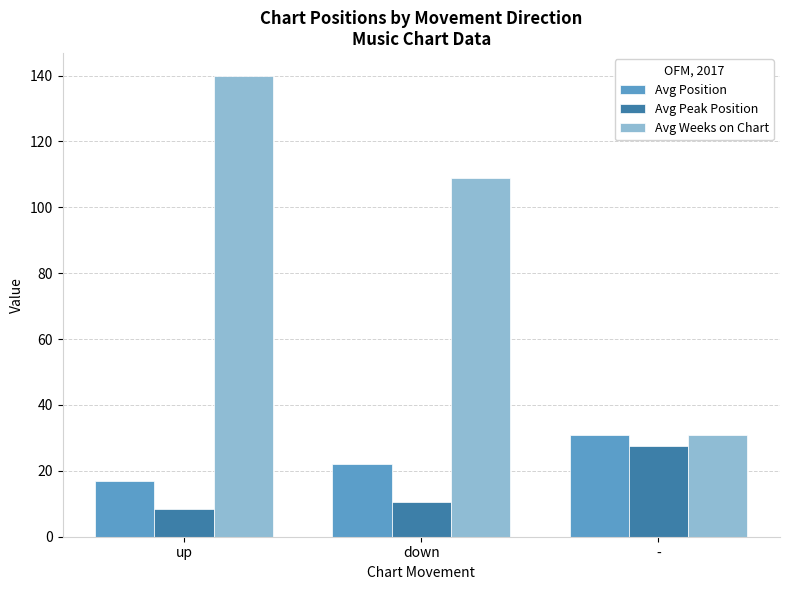

What is the lowest value of the Avg Peak Position series?

8.4